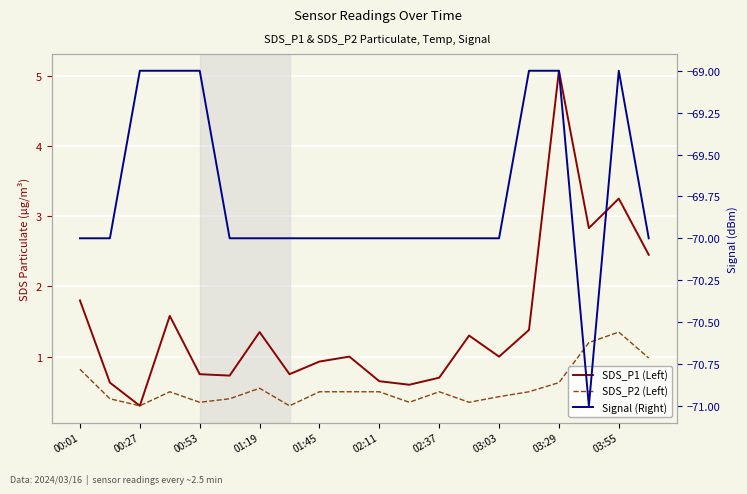

True or false: SDS_P1 (Left) and Signal (Right) cross at least once.

False